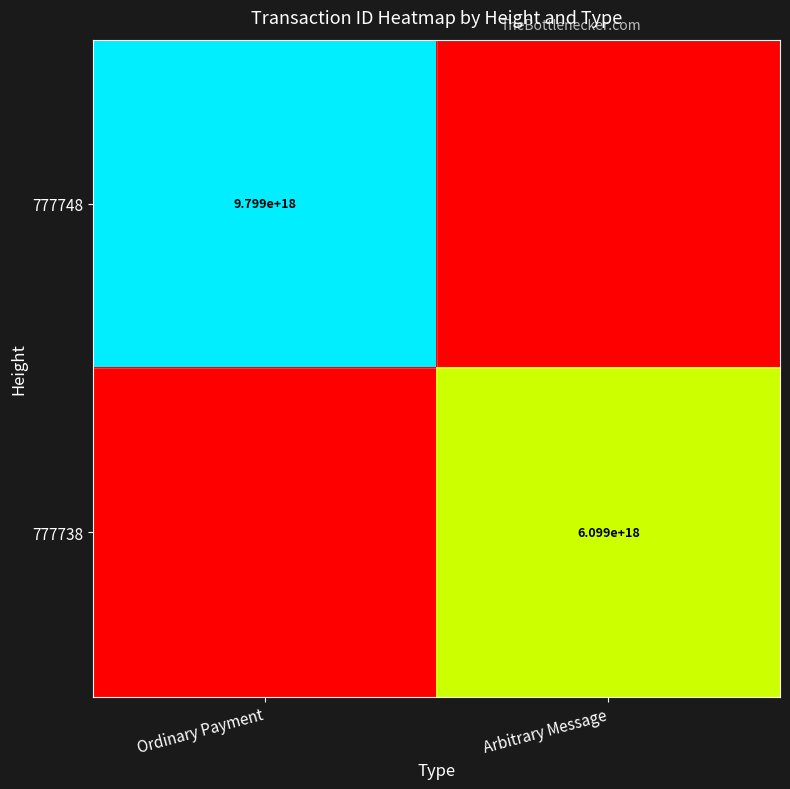

True or false: 777738 has a value of 8222747218600995840 at Arbitrary Message.

False